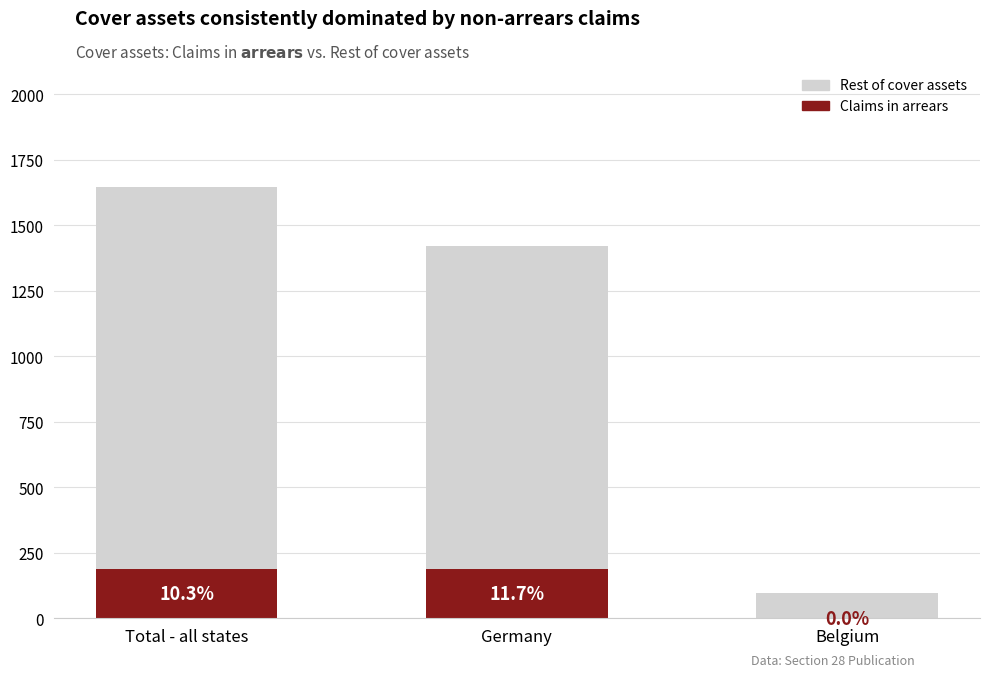

Which label corresponds to the smallest value in the chart?

Belgium